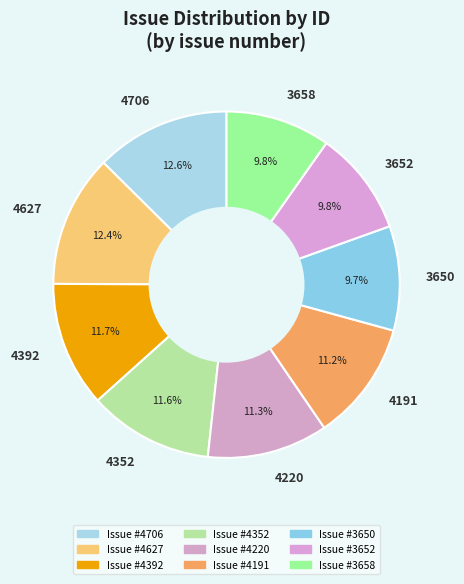

Do 3650 and 4392 together represent more than half of the pie?

No